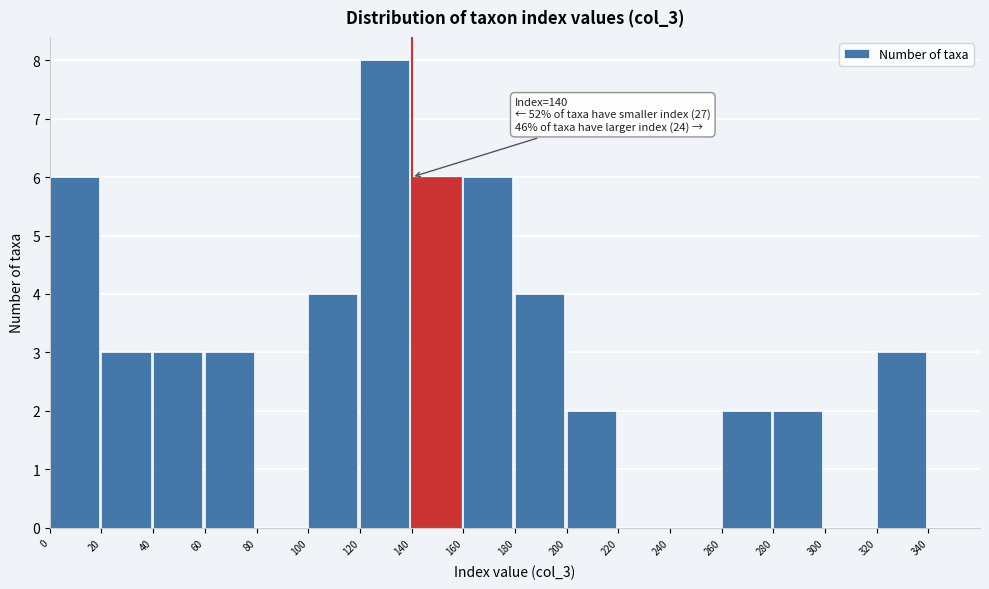

Which range on the x-axis has the tallest bar?

120 to 140